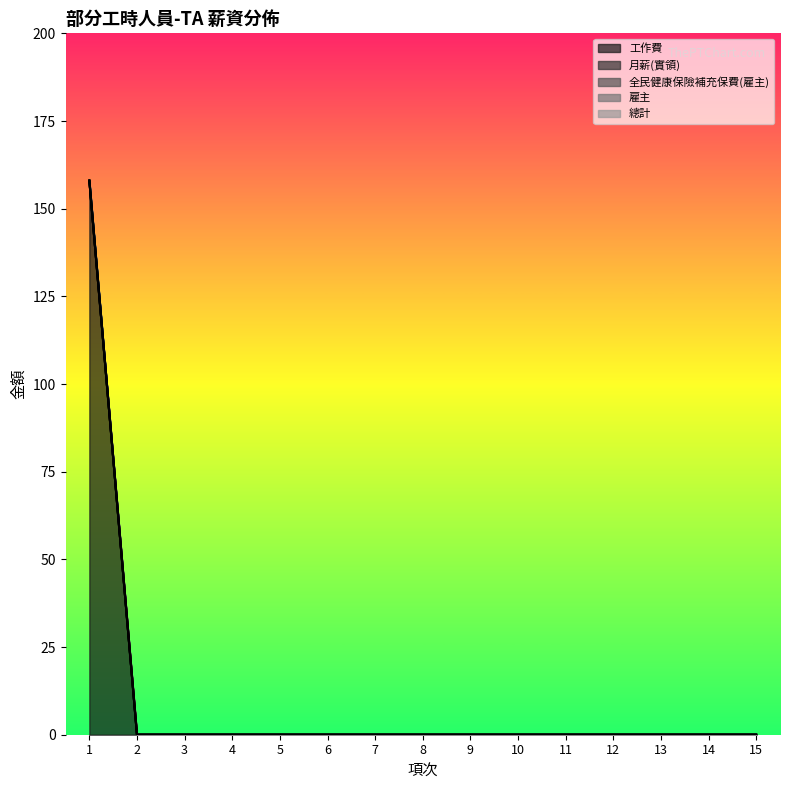

True or false: 月薪(實領) and 總計 cross at least once.

False